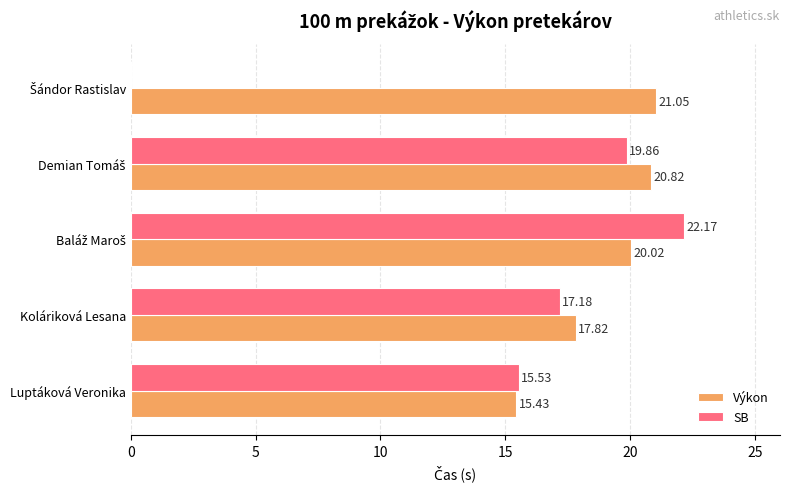

What is the total value across all series at Luptáková Veronika?

31.0